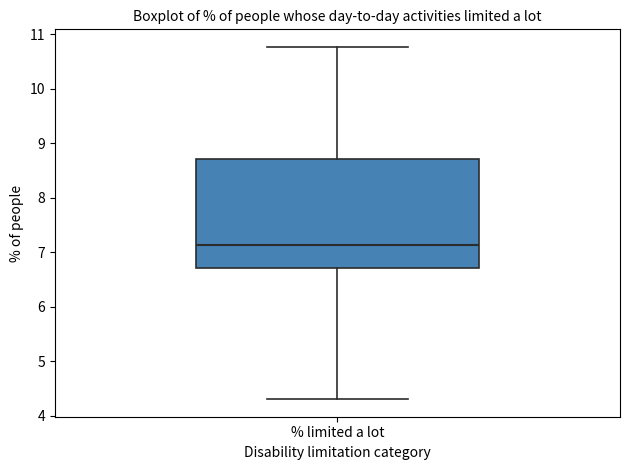

Read this box plot against the y-axis: the position of the median line, the range covered by the box, and the ends of both whiskers. The values are not printed on the chart, so give them approximately, as read against the axis.

median 7.1, box 6.7 to 8.7, whiskers 4.3 to 10.8